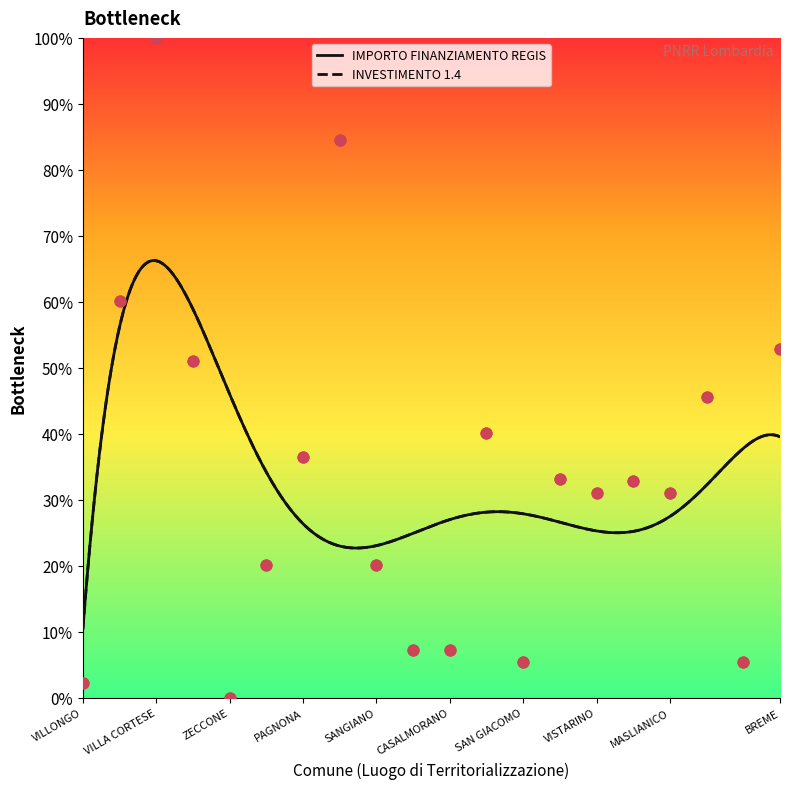

Which series has the largest Y range (max minus min)?

INVESTIMENTO 1.4